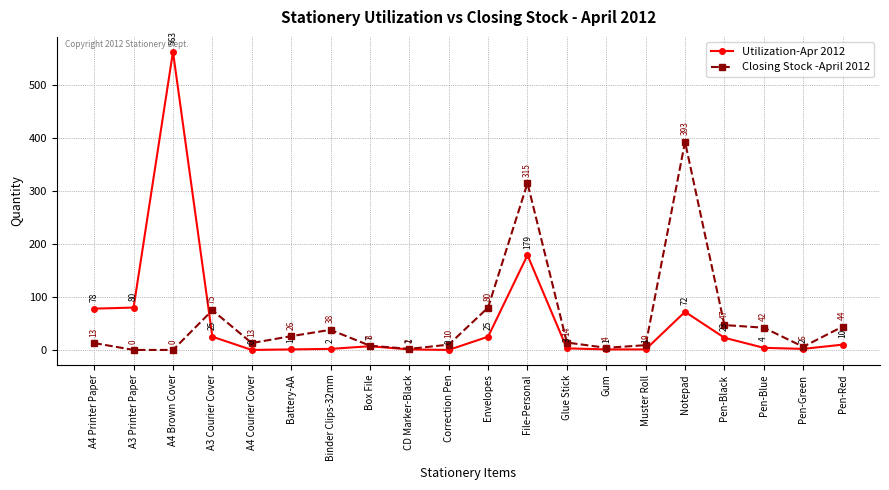

At A3 Courier Cover, list the series in order from largest to smallest.

Closing Stock -April 2012, Utilization-Apr 2012